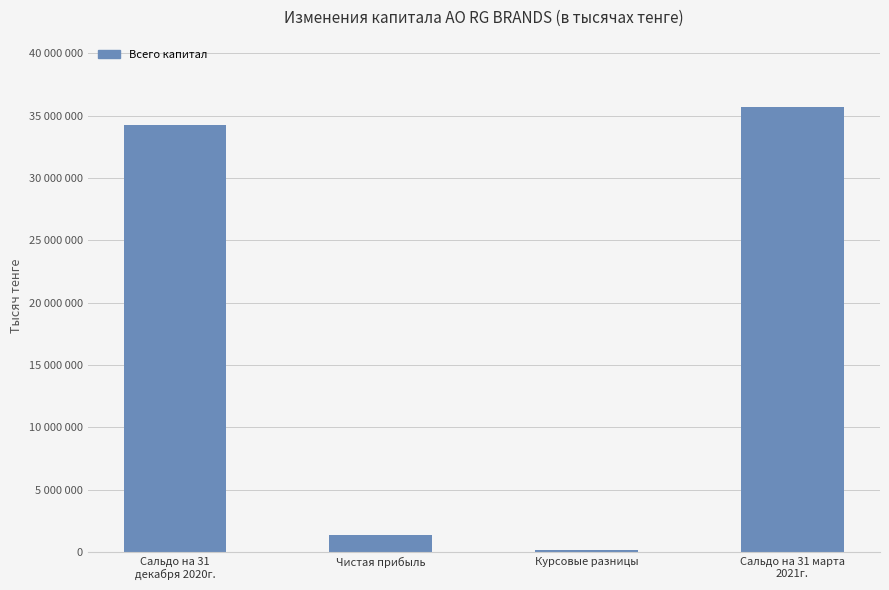

Does the chart contain any negative values?

No